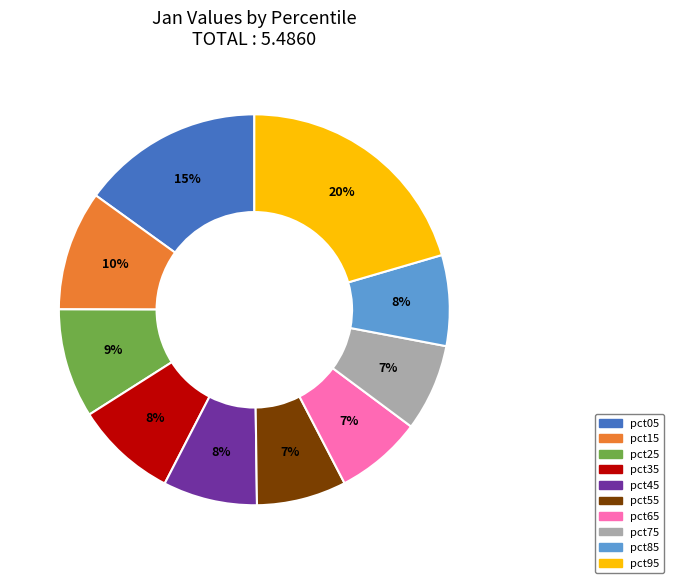

What percentage is the pct85 slice, to the nearest percent?

8%